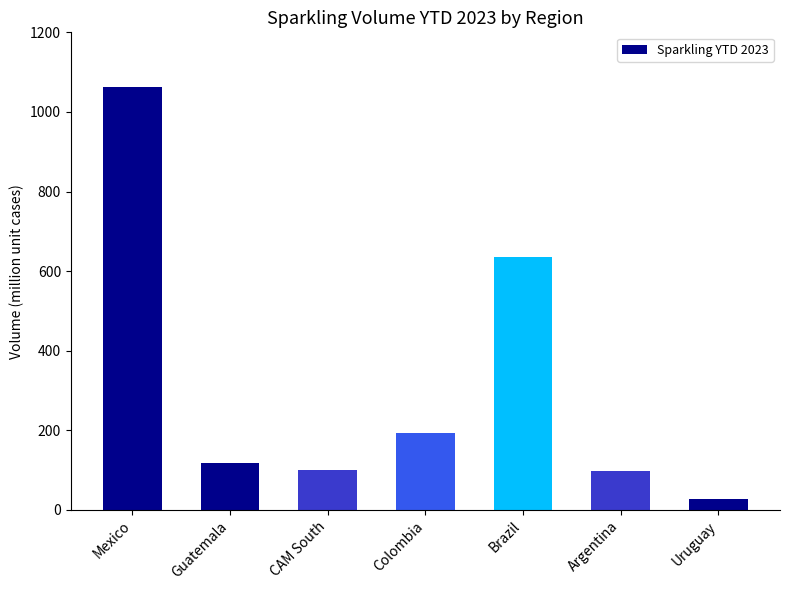

What is the sum of the values at CAM South and Argentina?

198.1